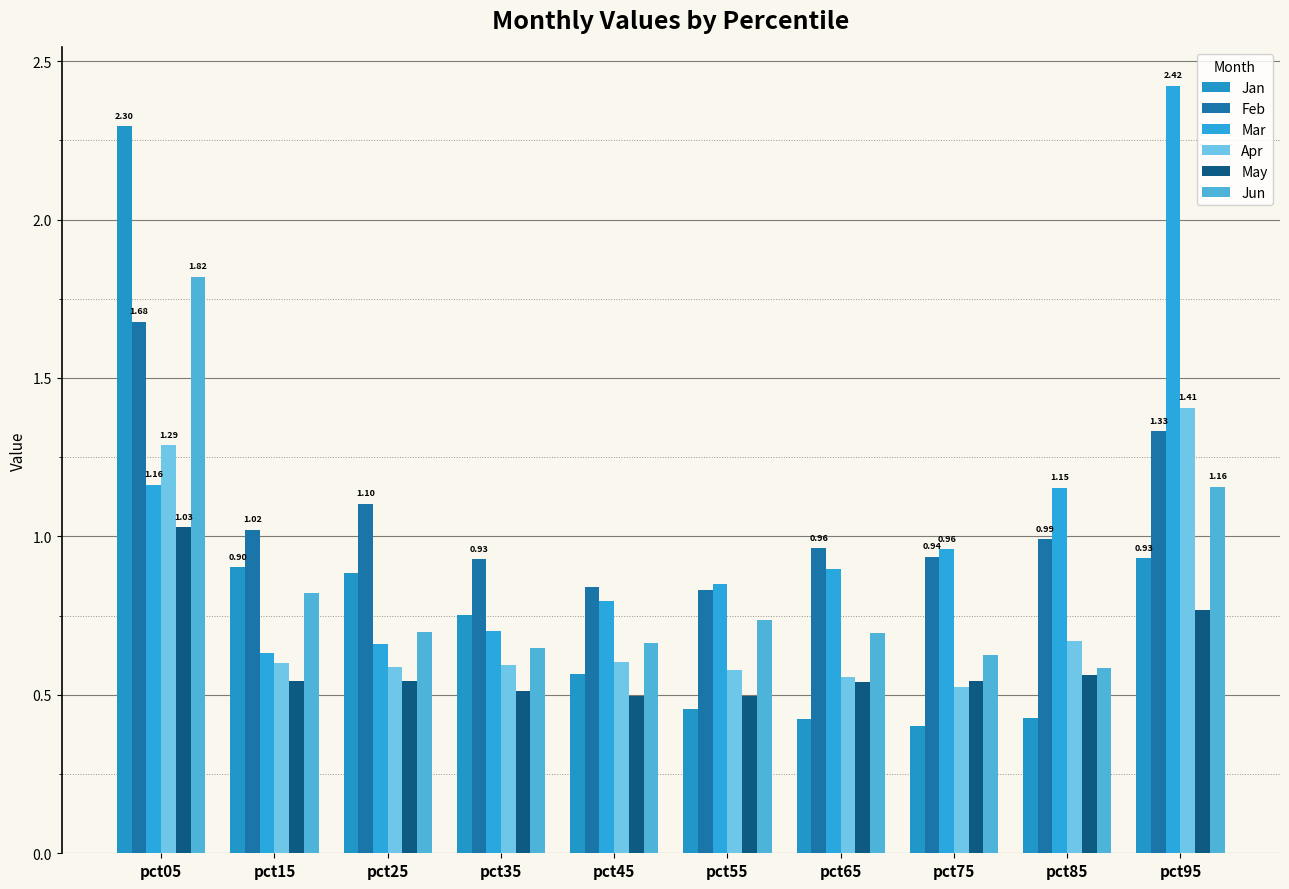

What is the lowest value of the Jun series?

0.6